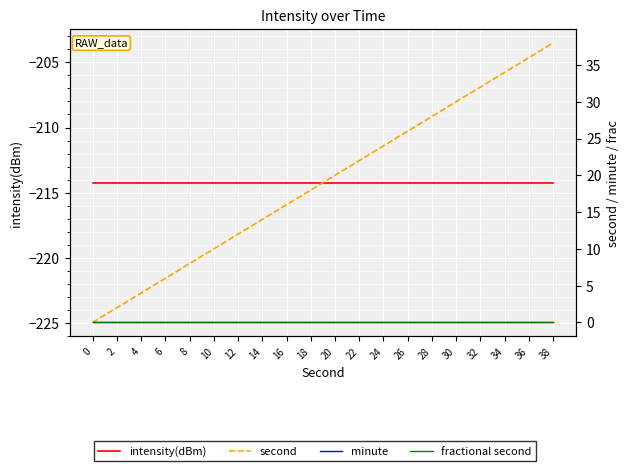

Which series has the largest total across all categories?

second